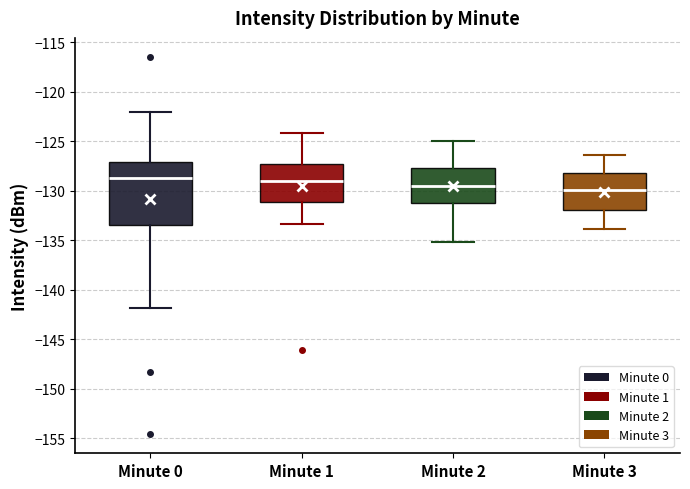

Comparing the boxes themselves (not the whiskers), which one is the tallest?

Minute 0